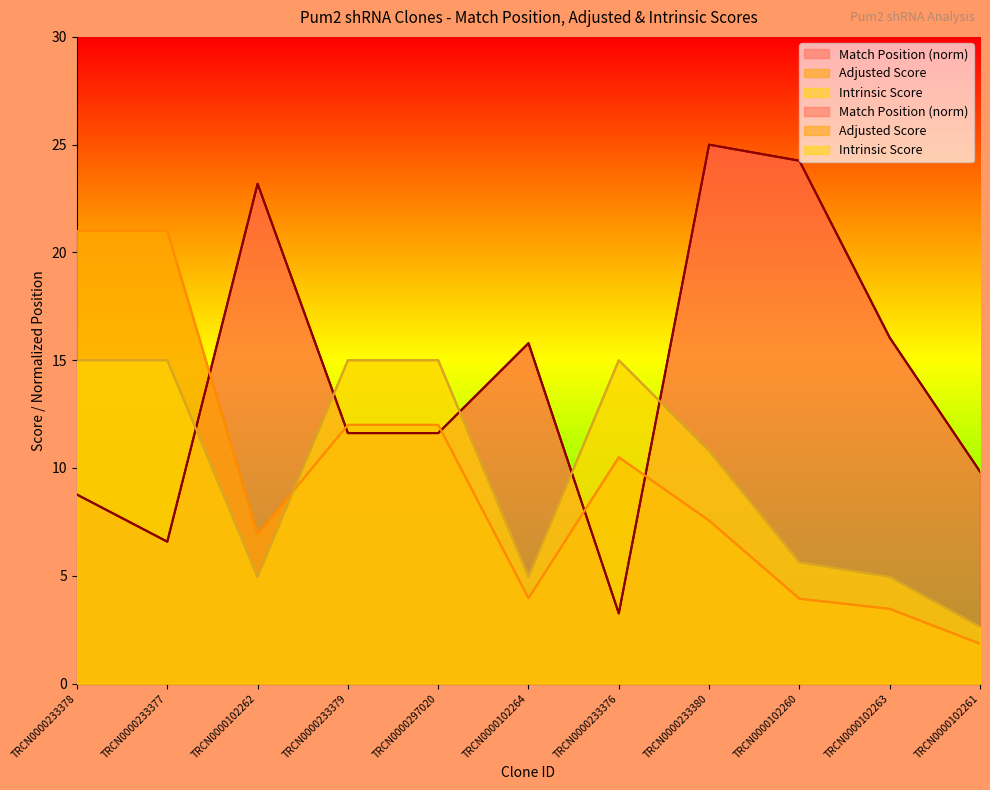

How many lines are shown in the chart?

3